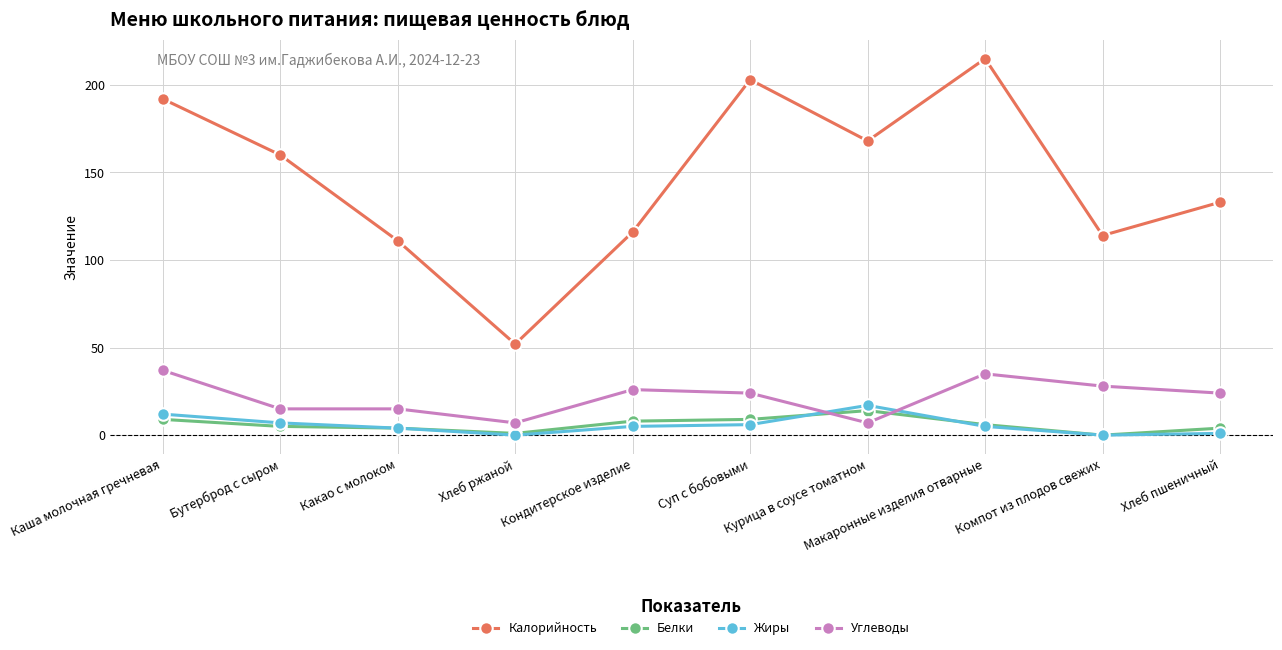

Which series has the widest spread of values?

Калорийность